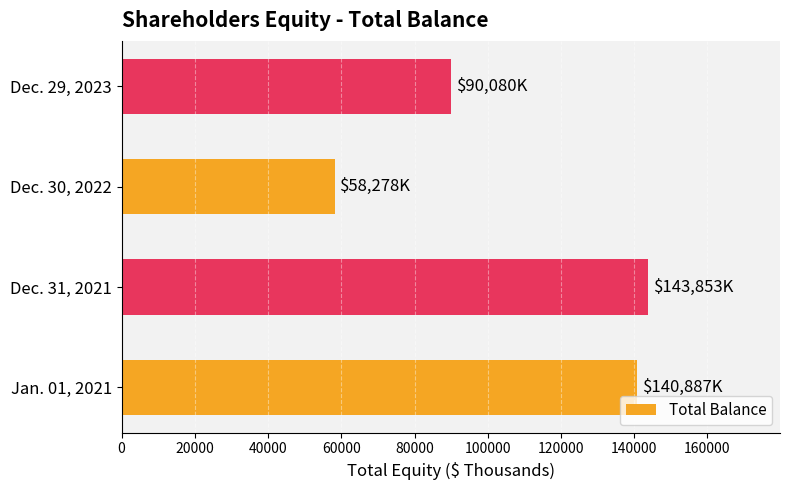

Is it true that the value at Jan. 01, 2021 is 140887?

True